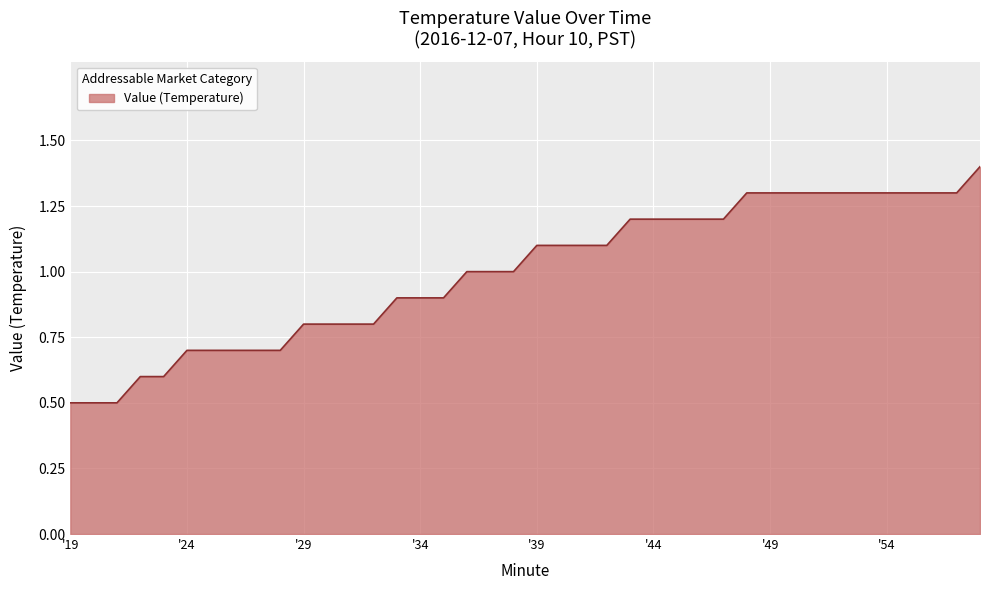

What is the minimum value shown in the chart?

0.5